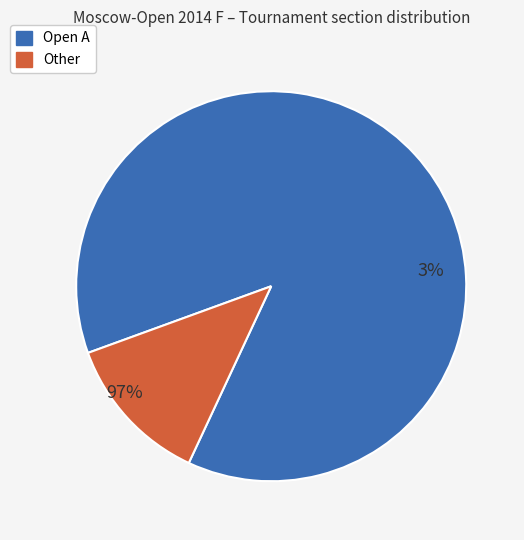

Is there any slice that represents more than half of the pie?

Yes